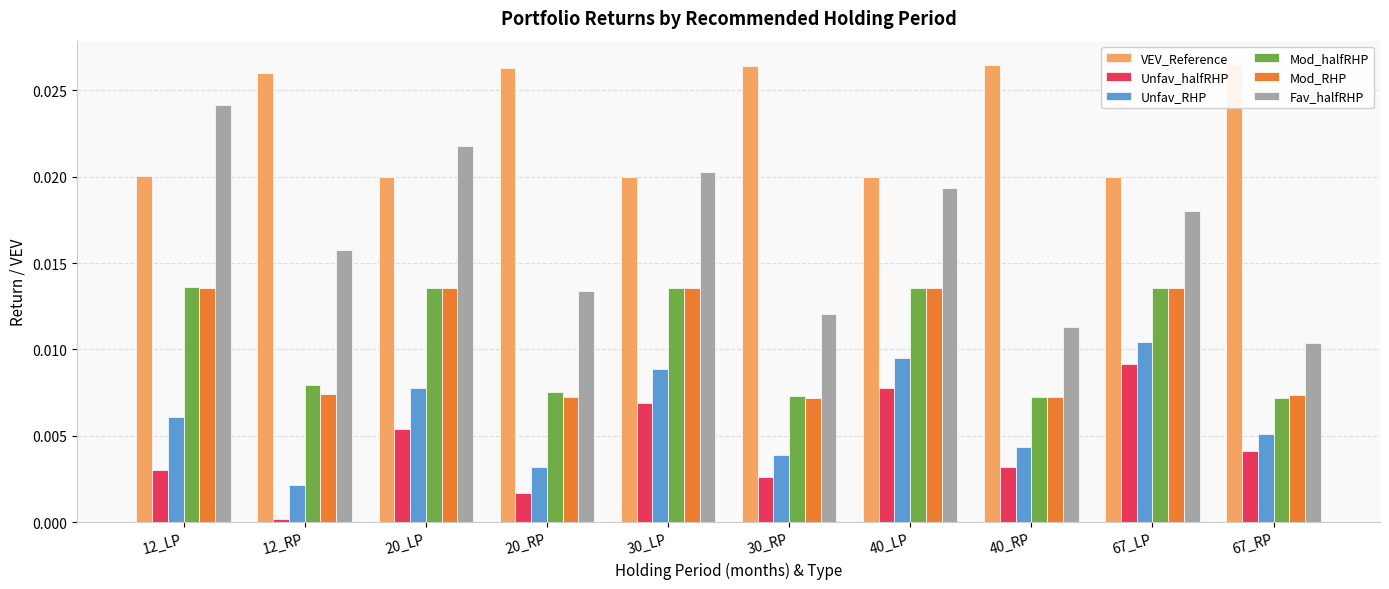

The value of Unfav_halfRHP at 20_LP is 0.0. True or false?

False